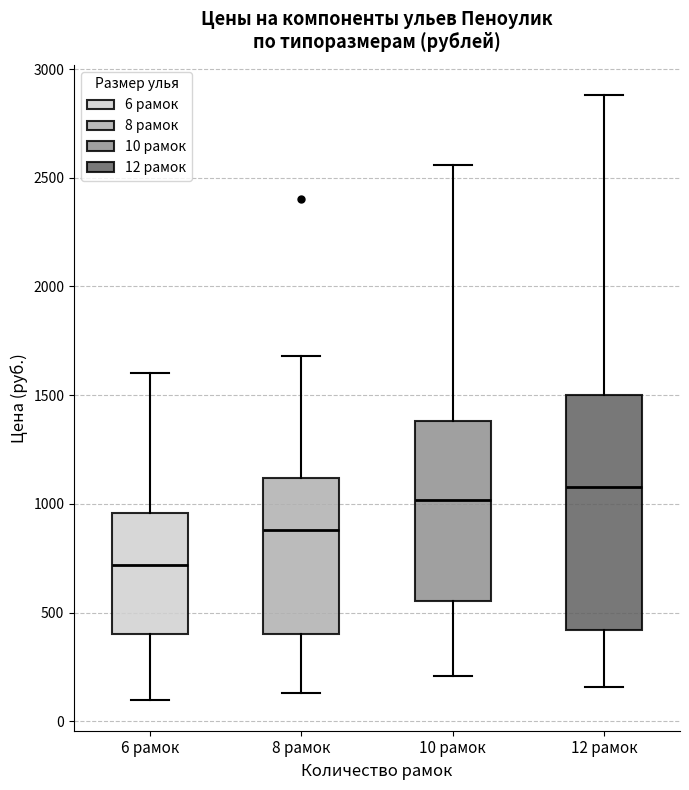

Which box's median line is the highest?

12 рамок